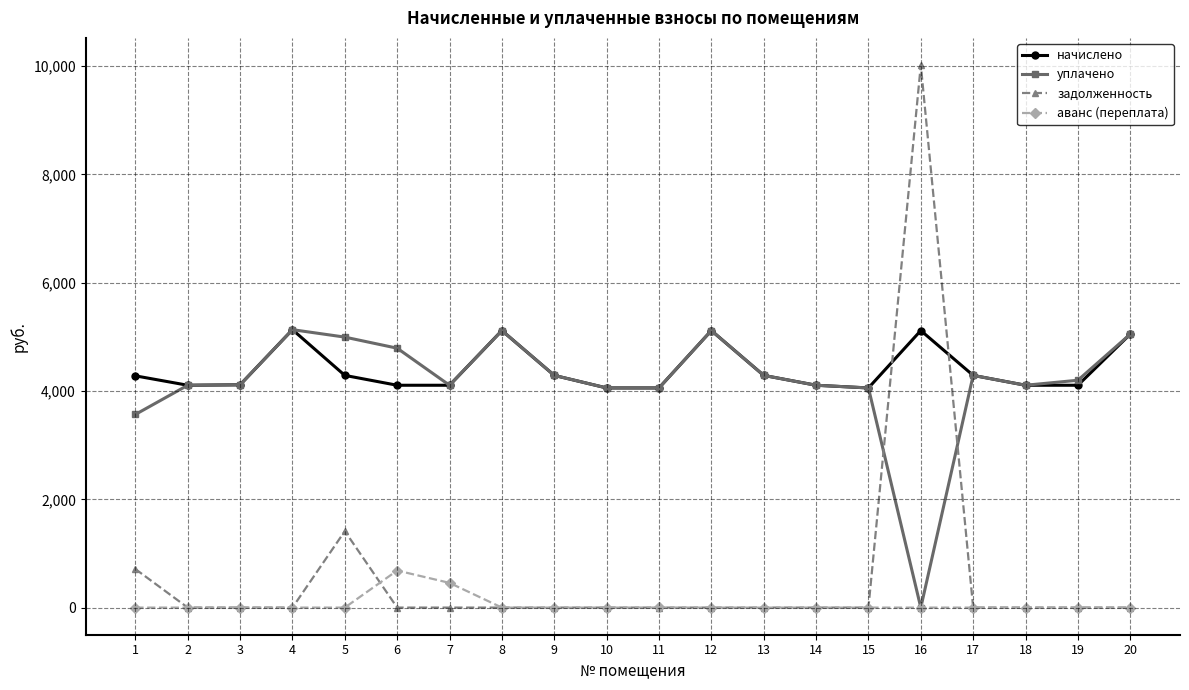

What is the approximate value of начислено at 14?

4106.9